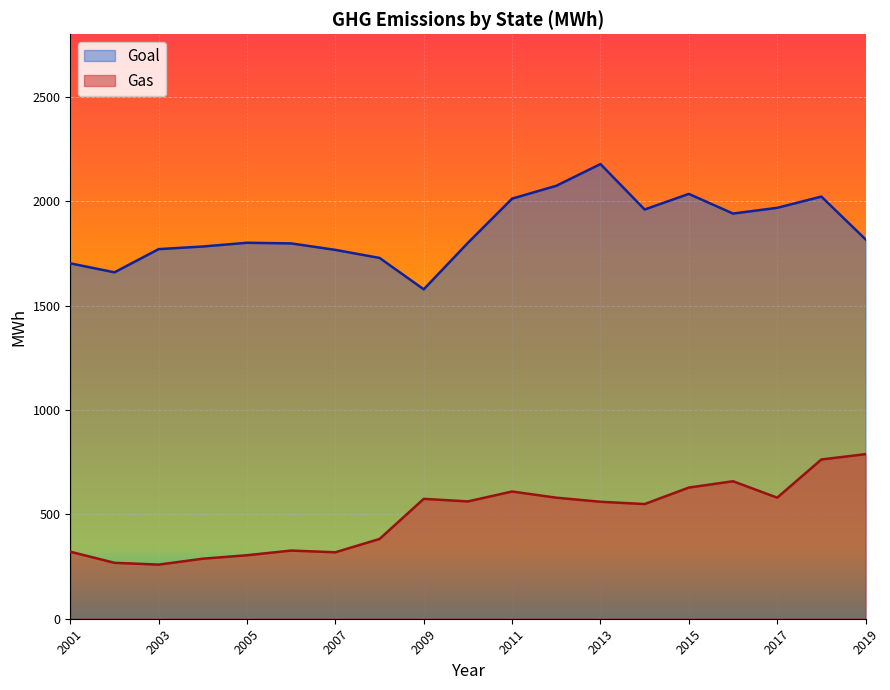

What is the difference between the highest and lowest values at 2013?

1617.9